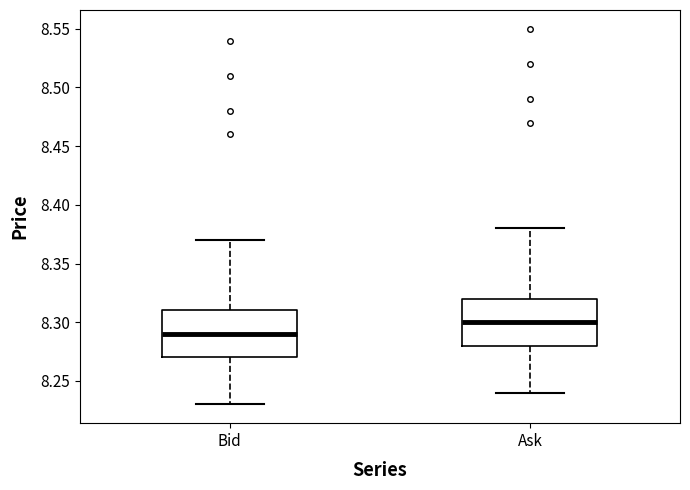

Which box has the highest median line?

Ask